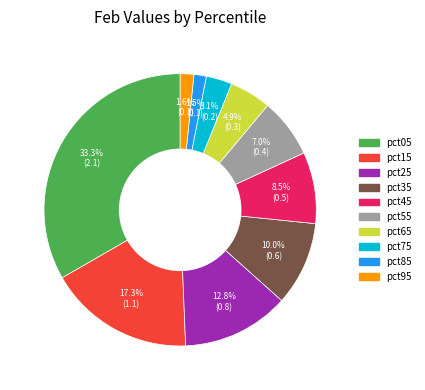

Count the number of slices in the pie.

10